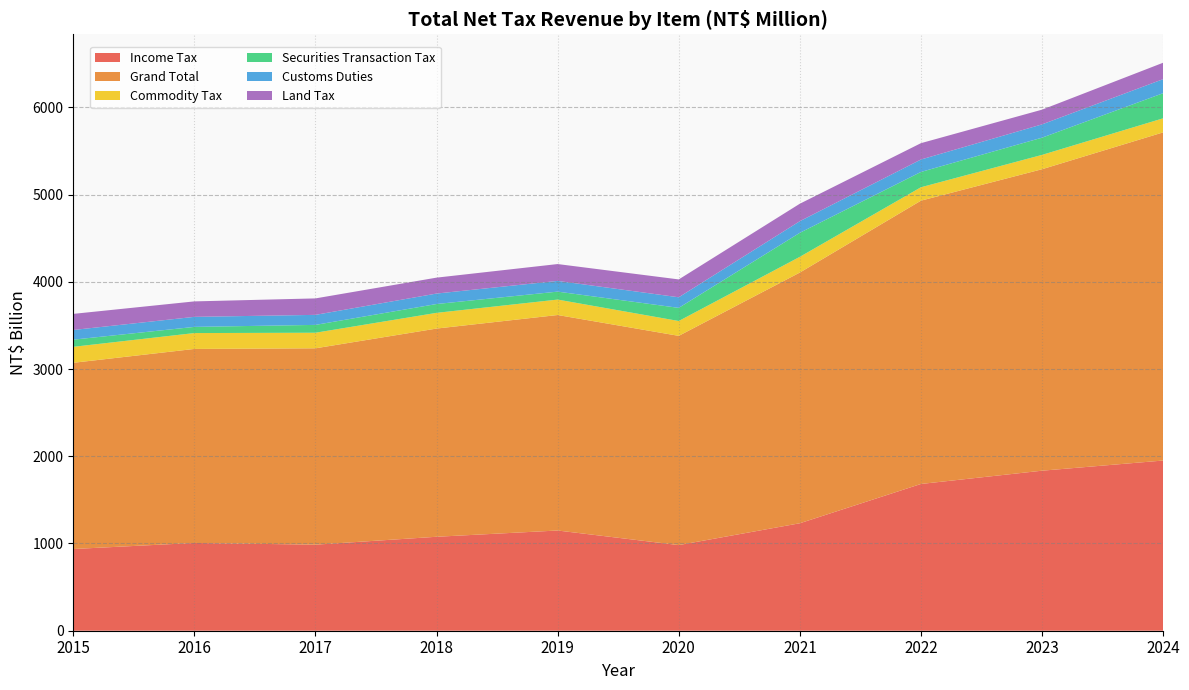

Reading left to right, what are all the values shown in this chart?

Income Tax: 936731	1006360	986412	1077079	1148814	981707	1232034	1682399	1834559	1951082
Grand Total: 2134857	2224075	2251246	2386945	2470519	2398667	2874213	3247877	3456158	3761882
Commodity Tax: 183131	181907	178467	180111	176878	170224	180093	153523	164255	161268
Securities Transaction Tax: 82033	70855	89967	101171	91205	150632	275393	175604	197336	288063
Customs Duties: 110978	114971	114957	120057	123042	121390	133270	142547	152507	160904
Land Tax: 184598	177274	188638	182437	193034	204742	200257	187367	168572	188271